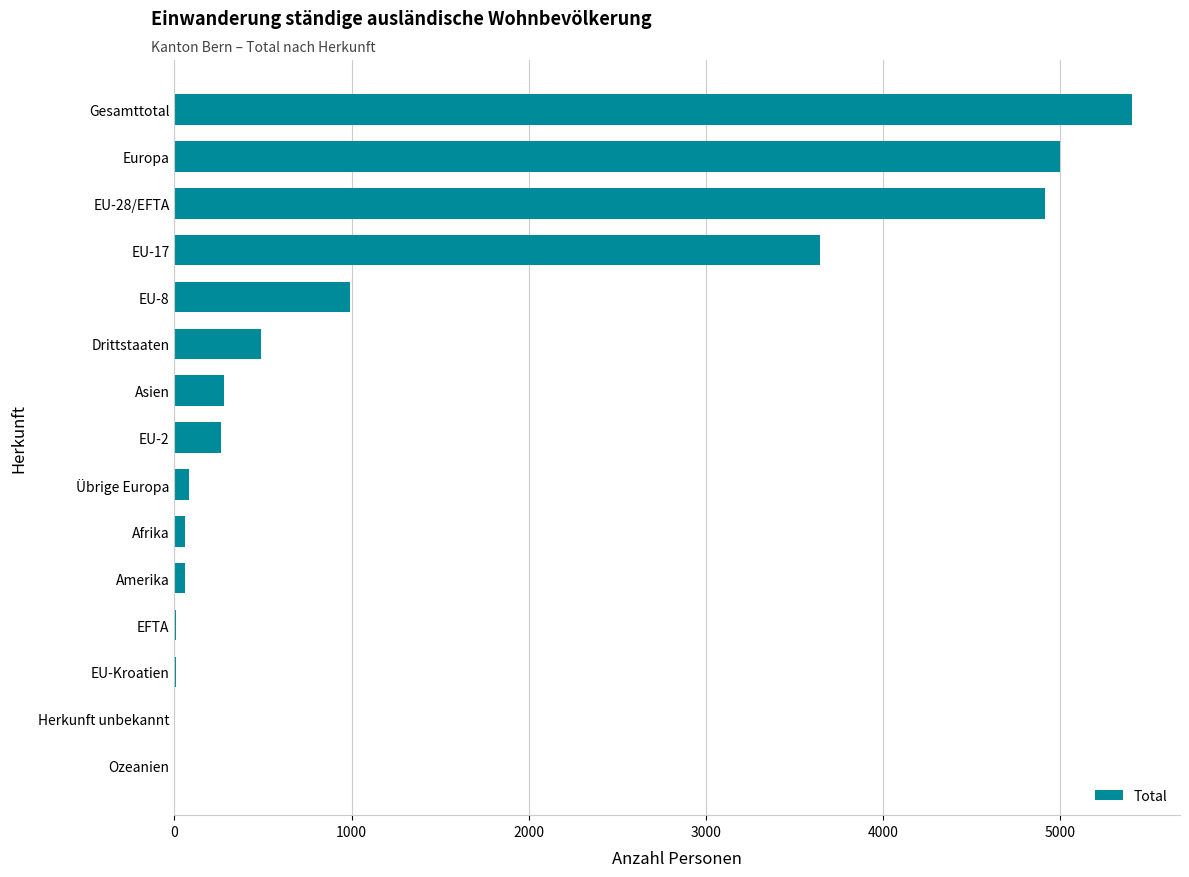

What is the sum of all values?

21224